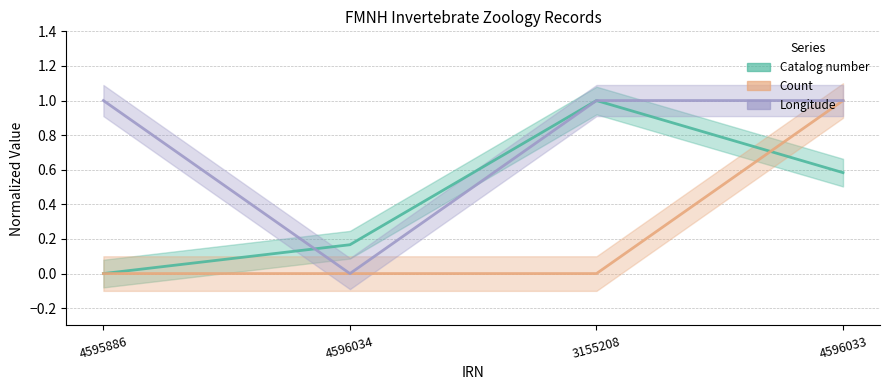

Is the value of Catalog number at 4596033 greater than the value of Longitude at 4595886?

No